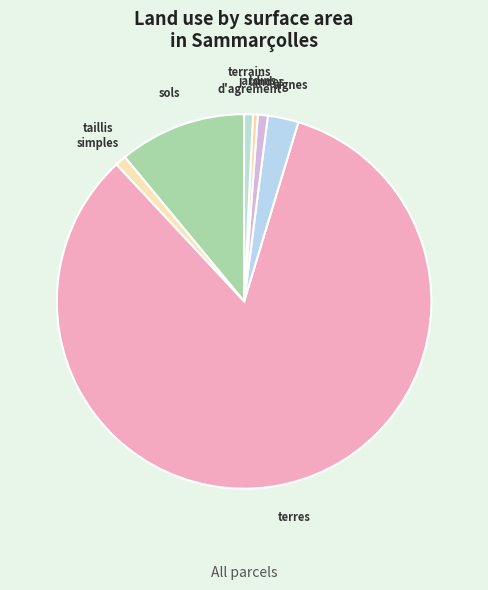

How many segments does this pie chart have?

7